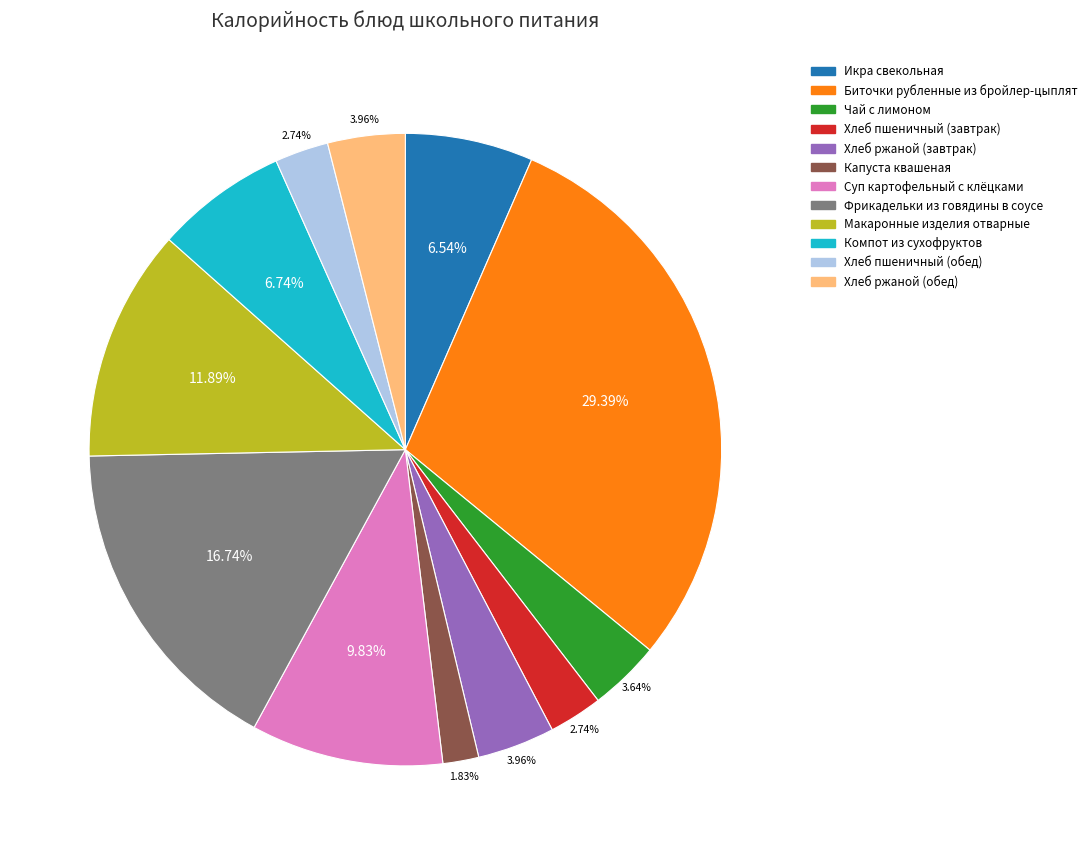

To the nearest percent, what is the difference between the largest and smallest slice percentages?

28%